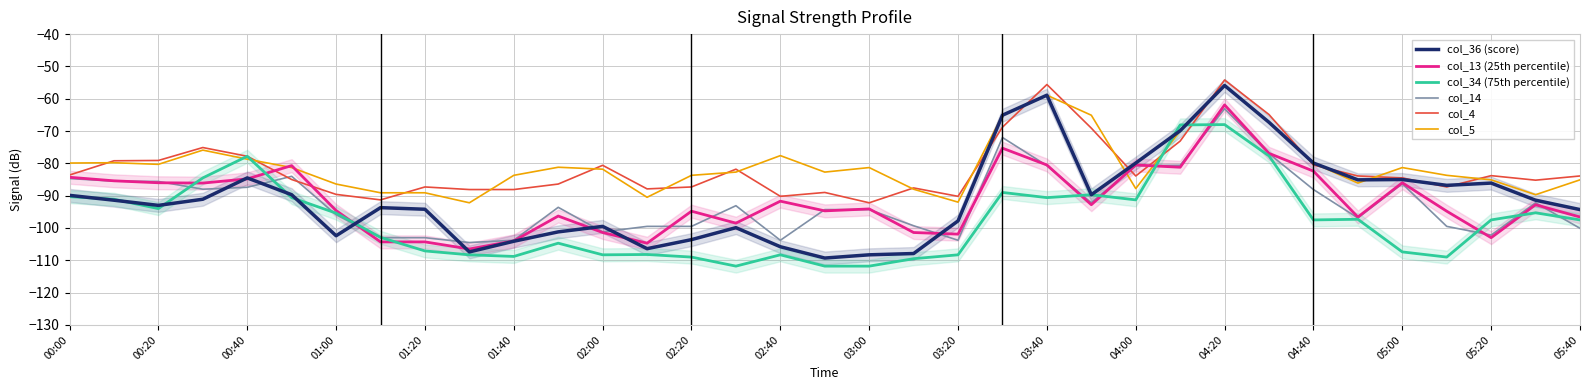

What is the highest value of the col_14 series?

-63.1